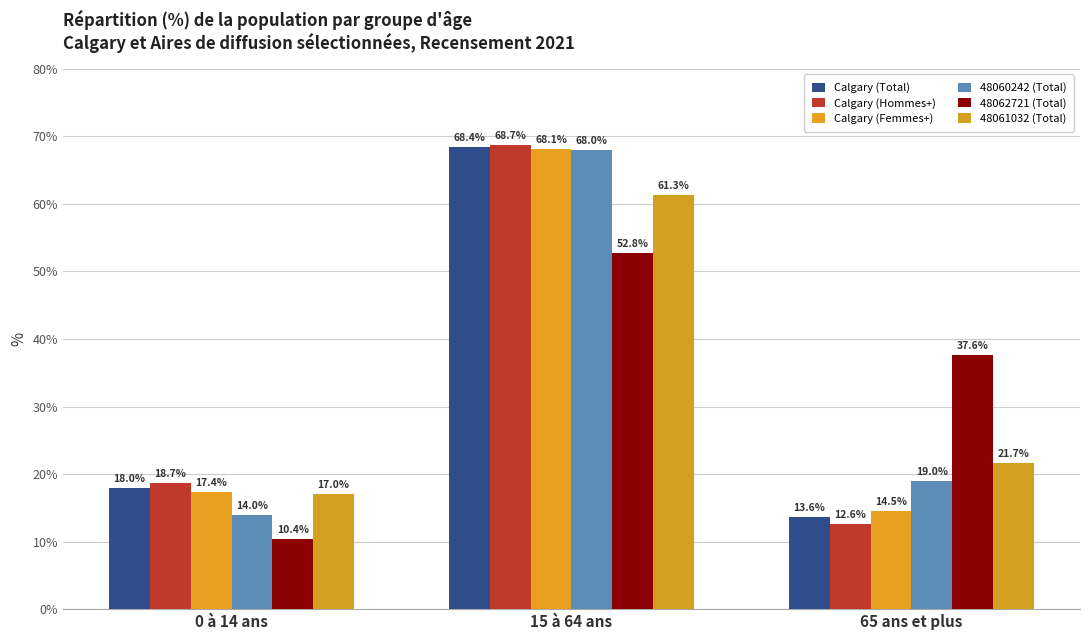

How many distinct data groups are displayed?

6